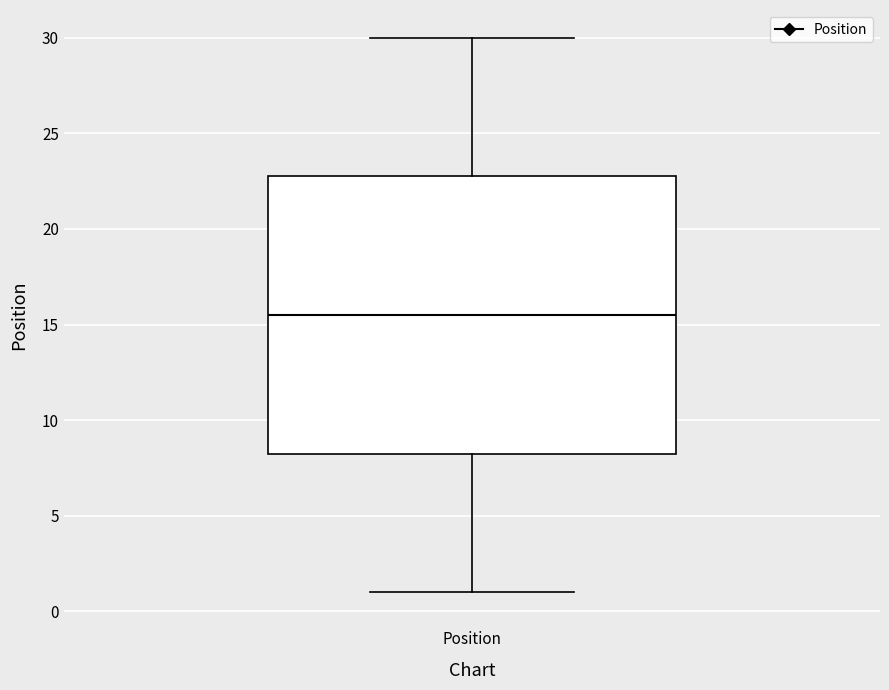

Transcribe this box plot: give where the median line is, the range the box spans, and where the two whiskers end, as read against the y-axis. The values are not printed on the chart, so give them approximately, as read against the axis.

median 15.5, box 8.5 to 23.0, whiskers 1.0 to 30.0